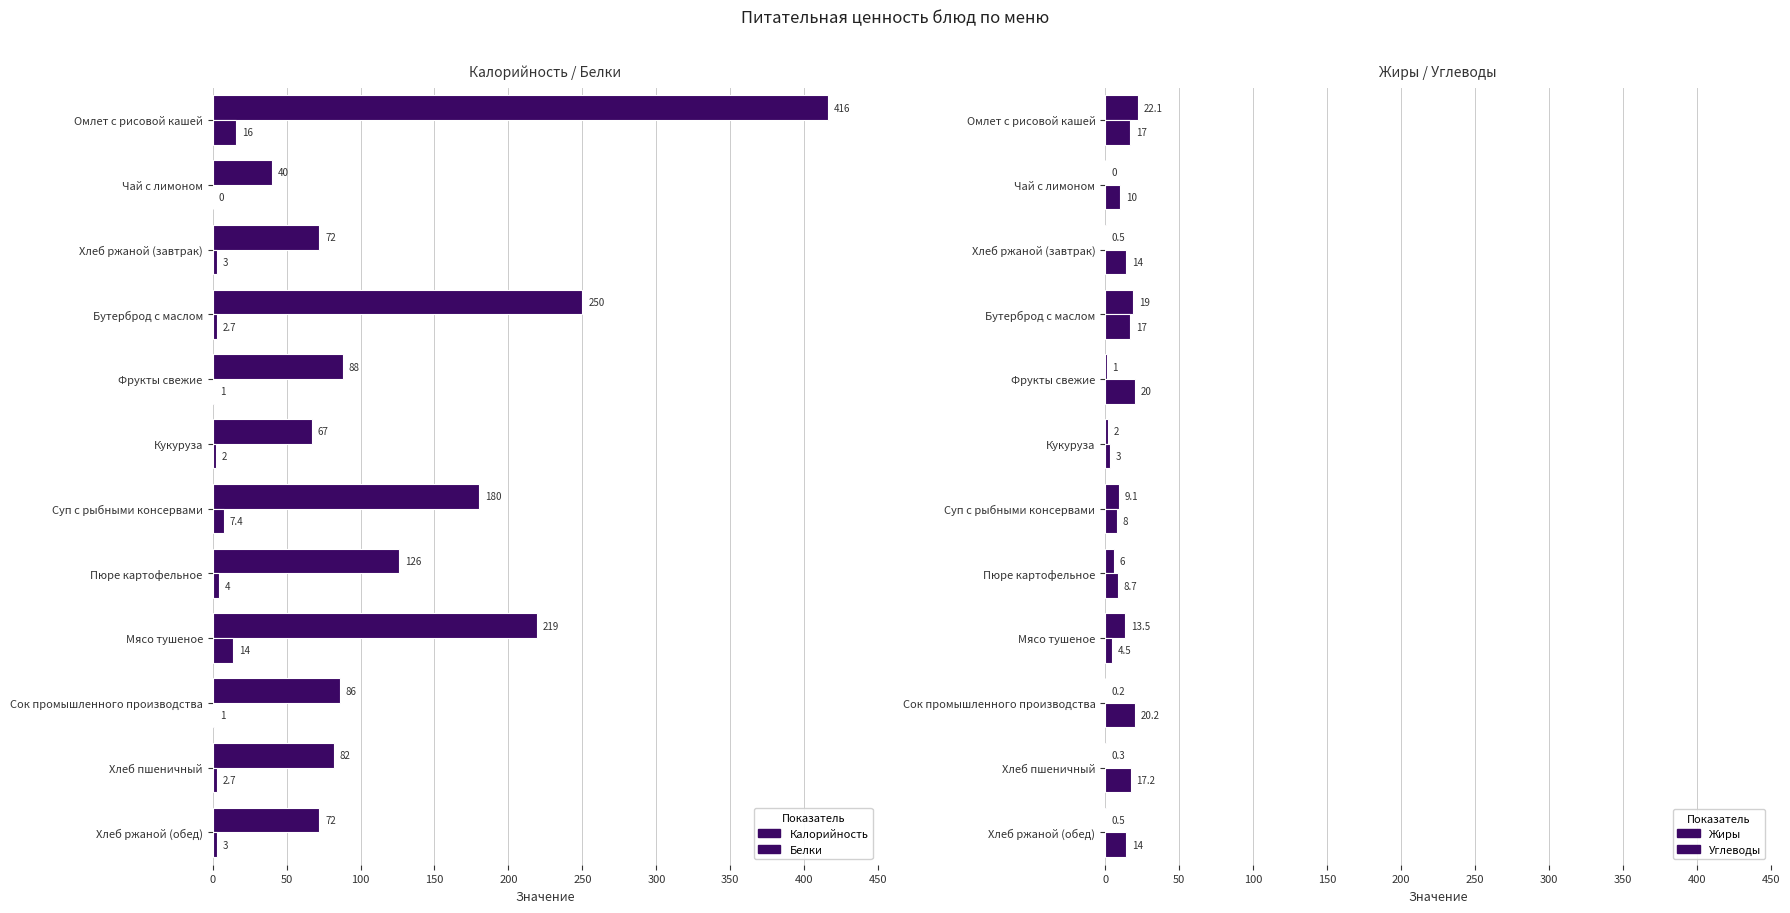

Is the value of Жиры at Бутерброд с маслом greater than the value of Углеводы at Сок промышленного производства?

No